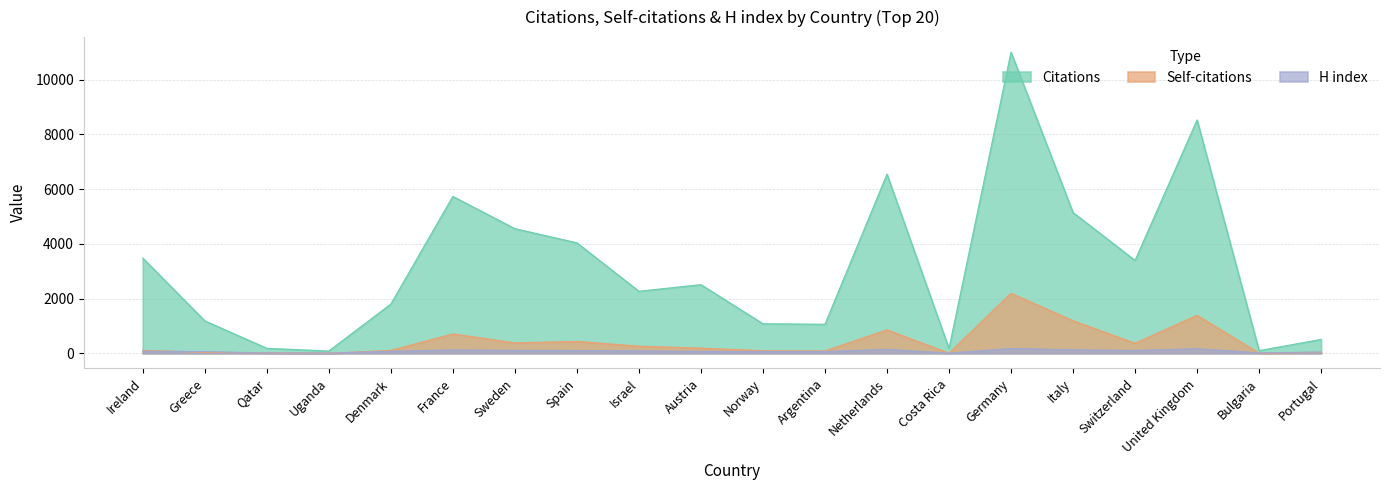

How many data points in Self-citations are above 188?

9